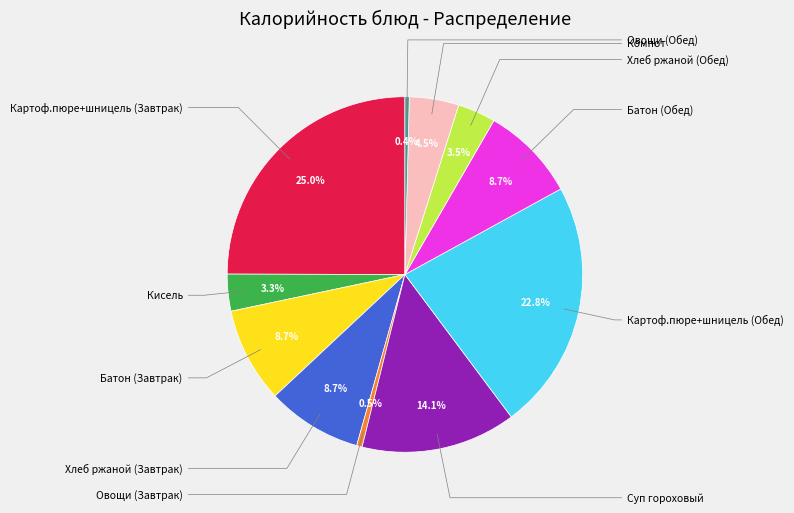

Does any single category account for the majority?

No